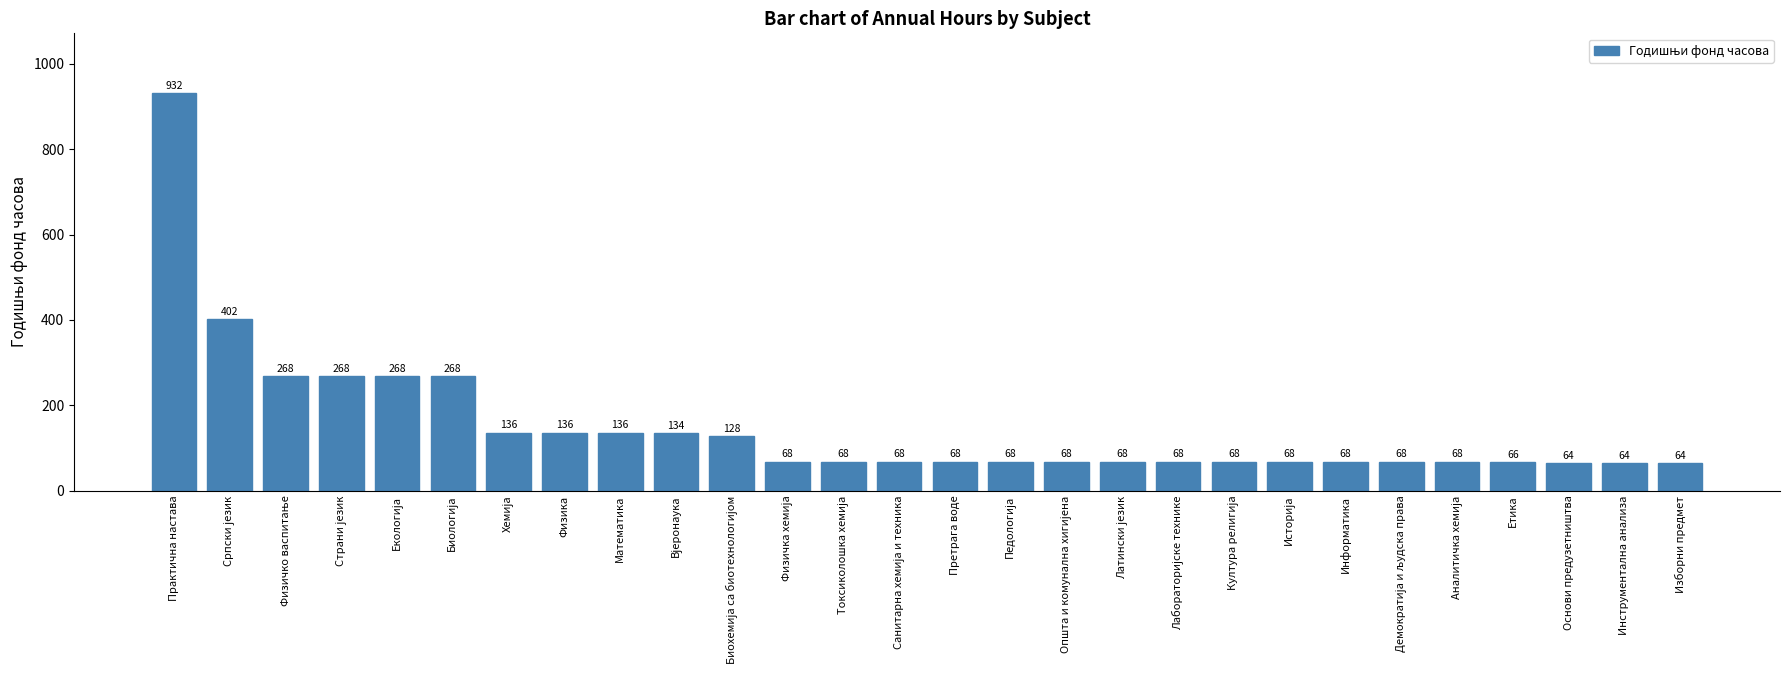

True or false: the data shows 64 at Изборни предмет.

True